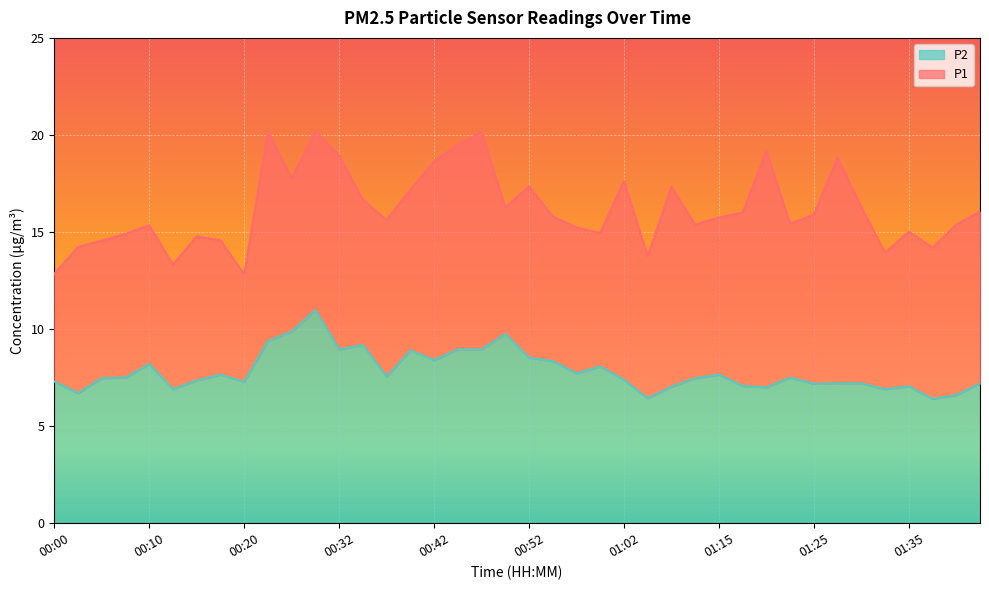

Rank the series by their average value, from highest to lowest.

P1, P2